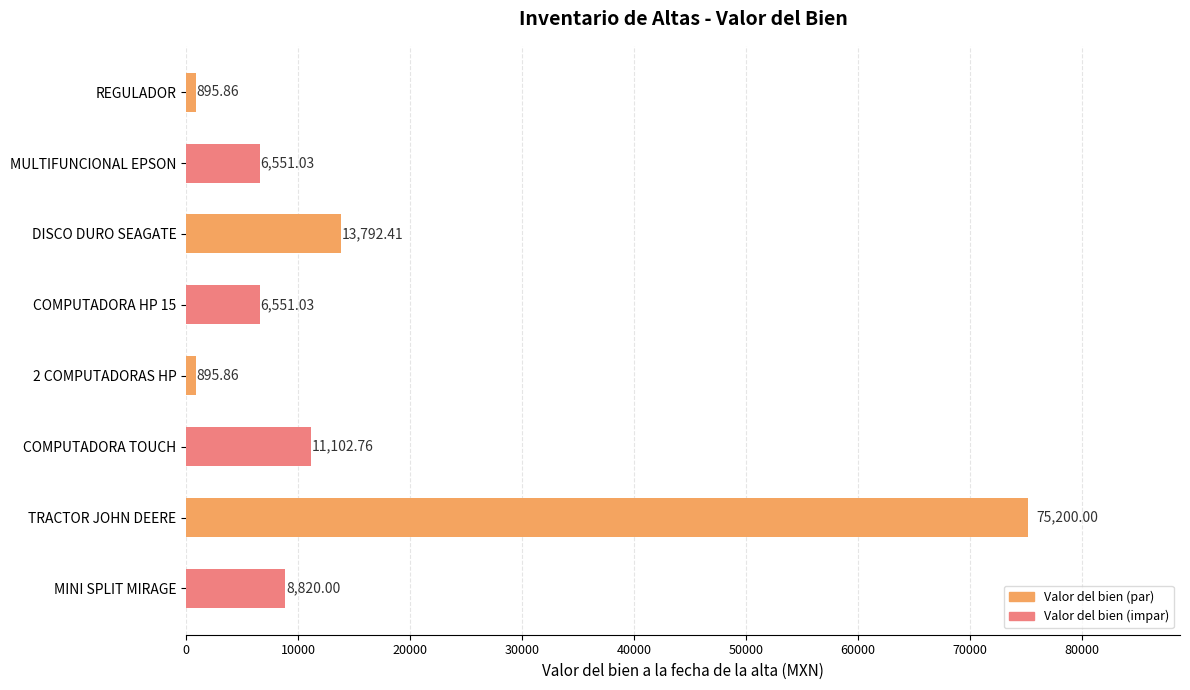

How many bars are there in total?

8